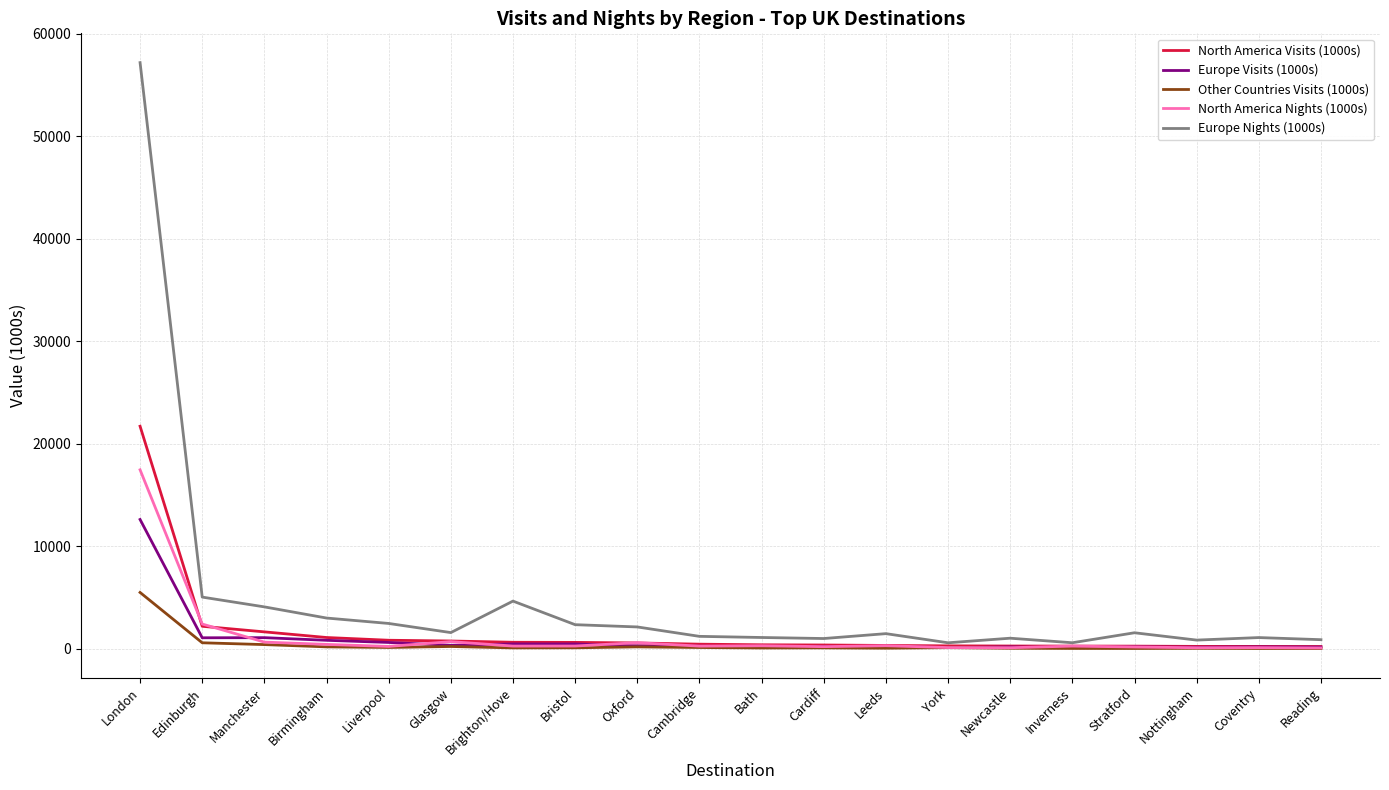

Which series has the largest total across all categories?

Europe Nights (1000s)